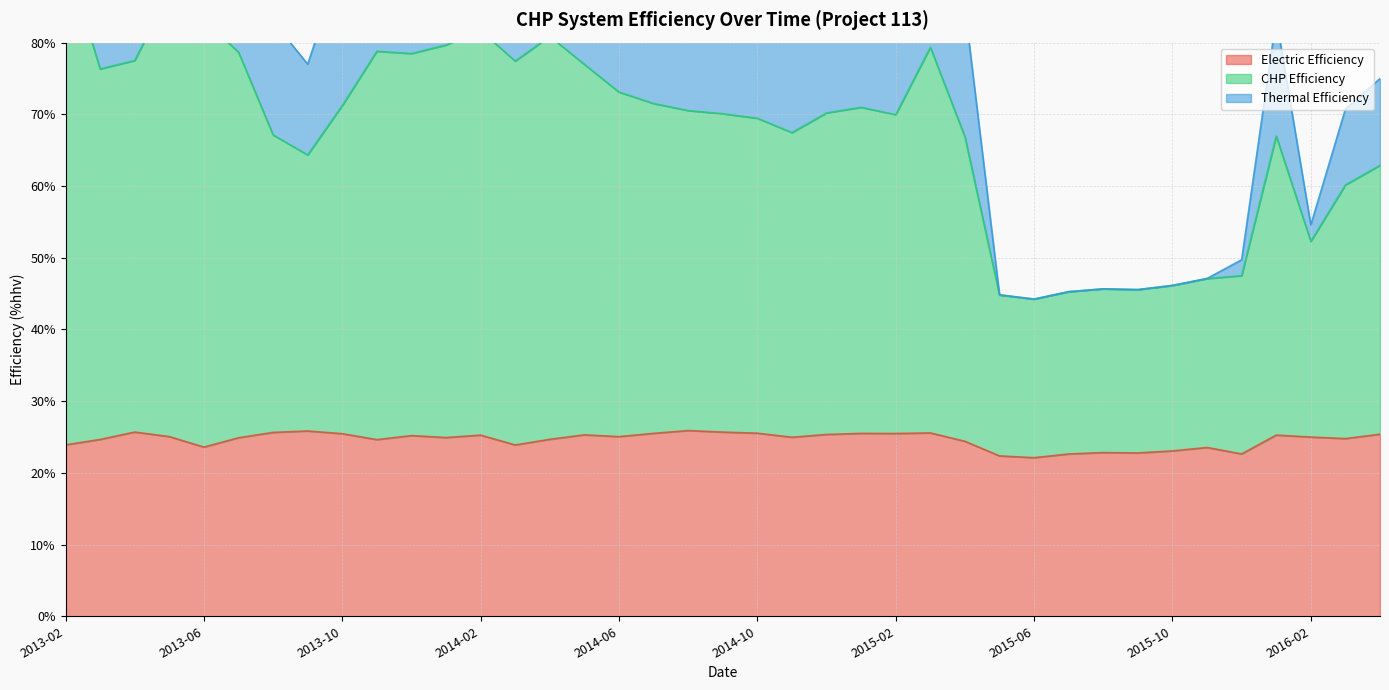

What is the sum of the Electric Efficiency values at 2013-03 and 2014-10?

50.2